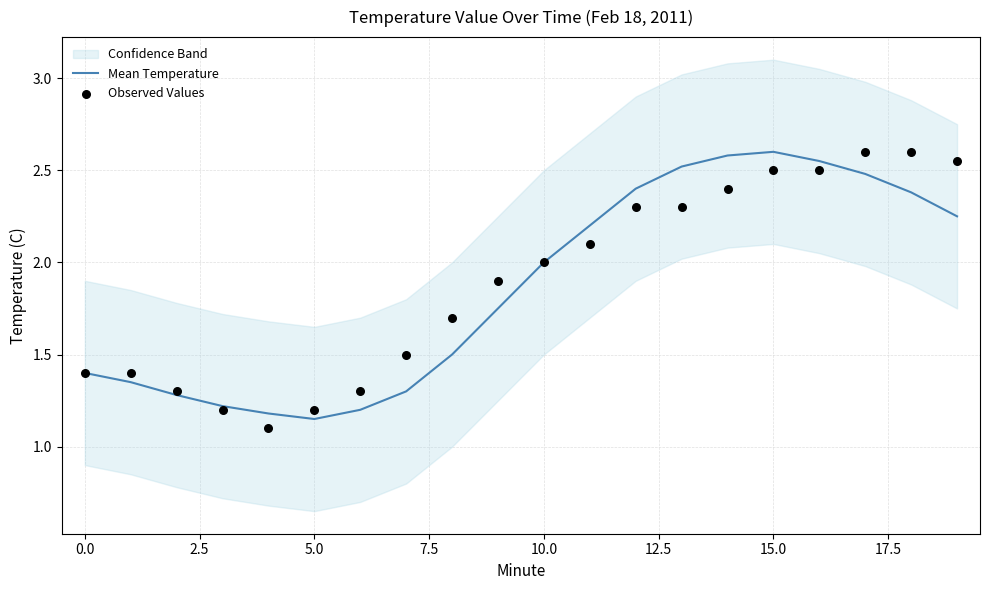

Which series reaches the minimum Y coordinate?

Observed Values